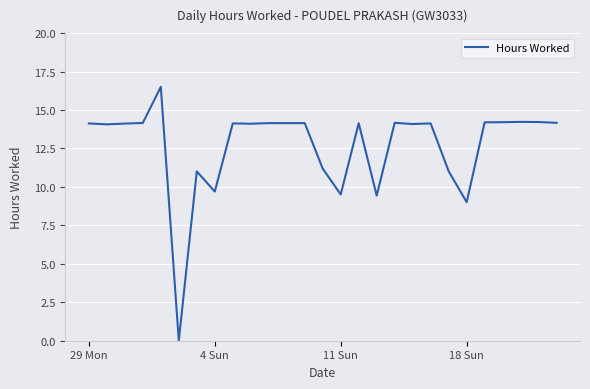

What is the average value?

12.7